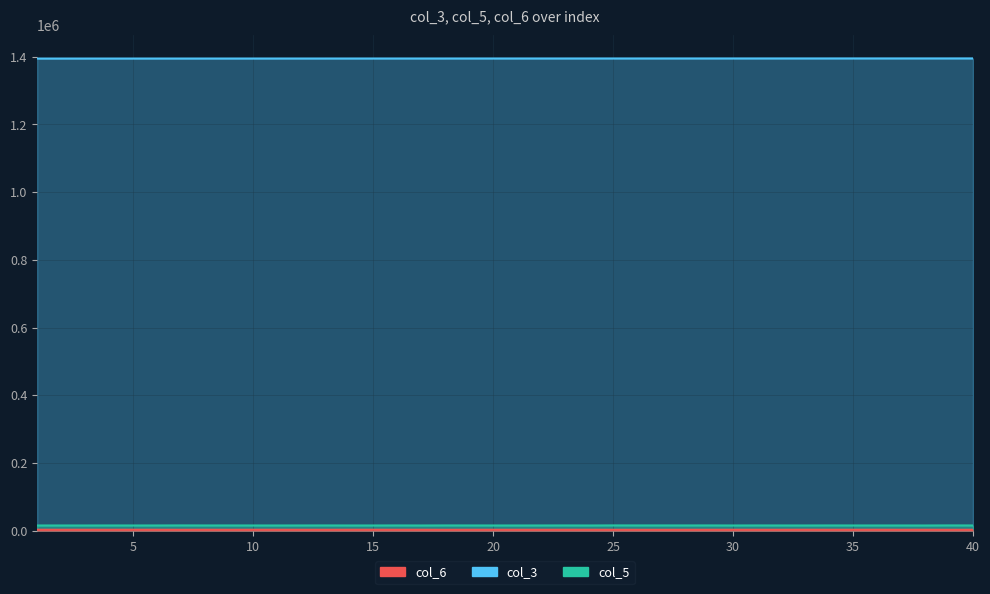

Is the value of col_6 at 10 greater than the value of col_5 at 5?

No